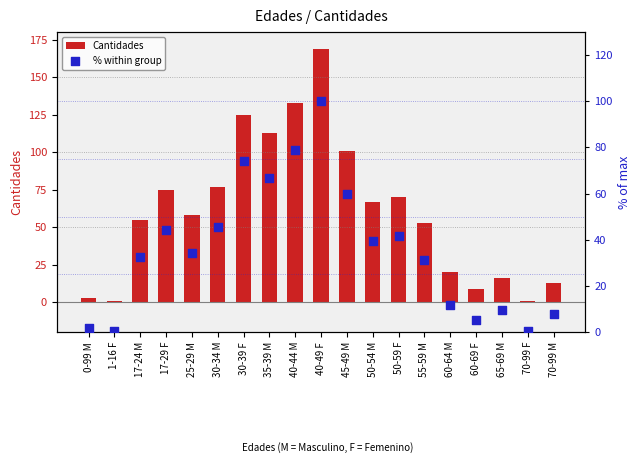

At how many categories does at least one series exceed 30?

12